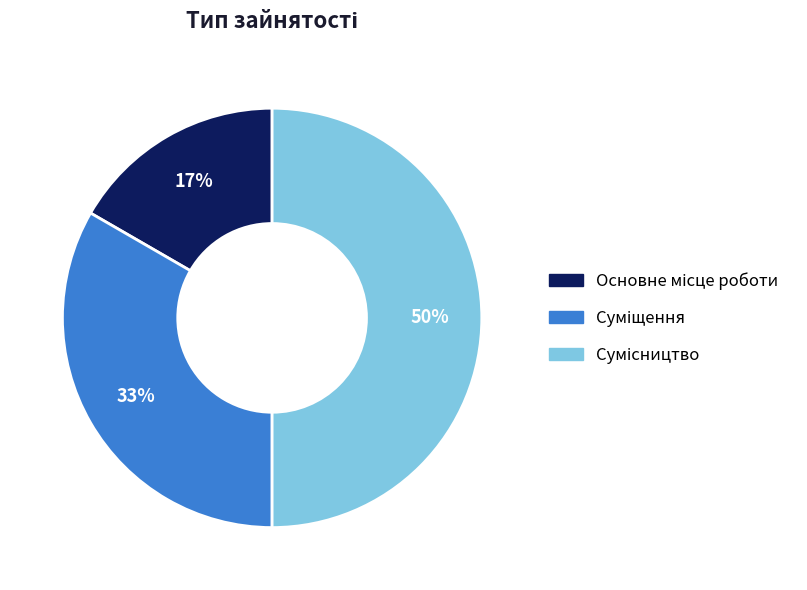

To the nearest percent, what is the difference between the largest and smallest slice percentages?

33%